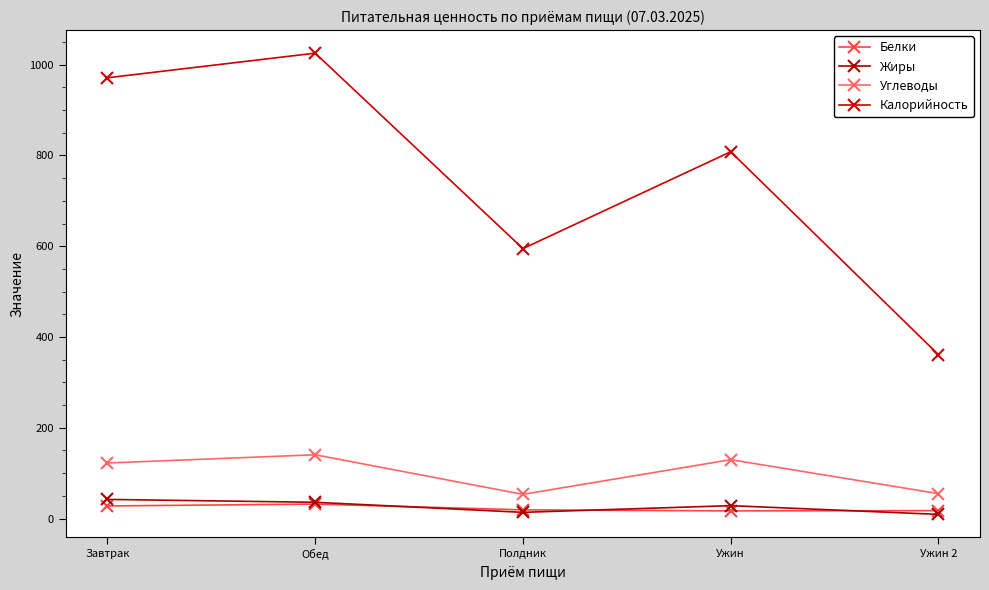

What is the difference between the Калорийность values at Ужин and Полдник?

213.4